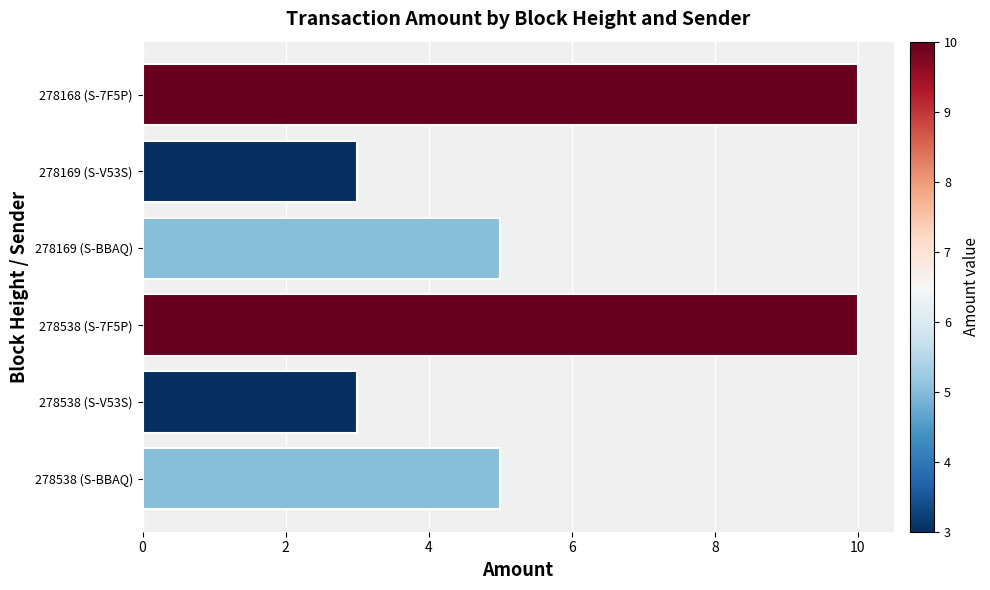

Reading bottom to top, list all the values displayed in this chart.

278538 (S-BBAQ)=5	278538 (S-V53S)=3	278538 (S-7F5P)=10	278169 (S-BBAQ)=5	278169 (S-V53S)=3	278168 (S-7F5P)=10